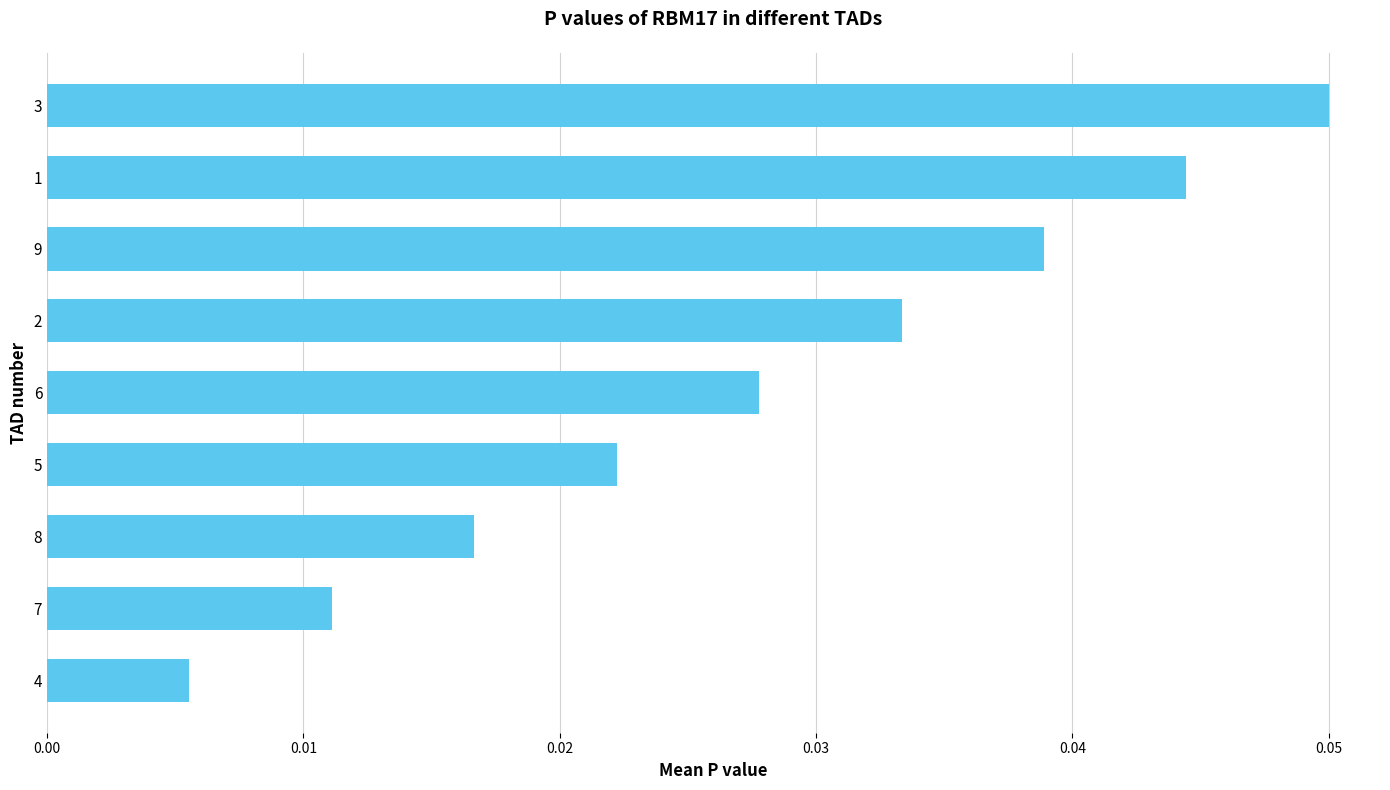

The value at 9 is 0.1. True or false?

False